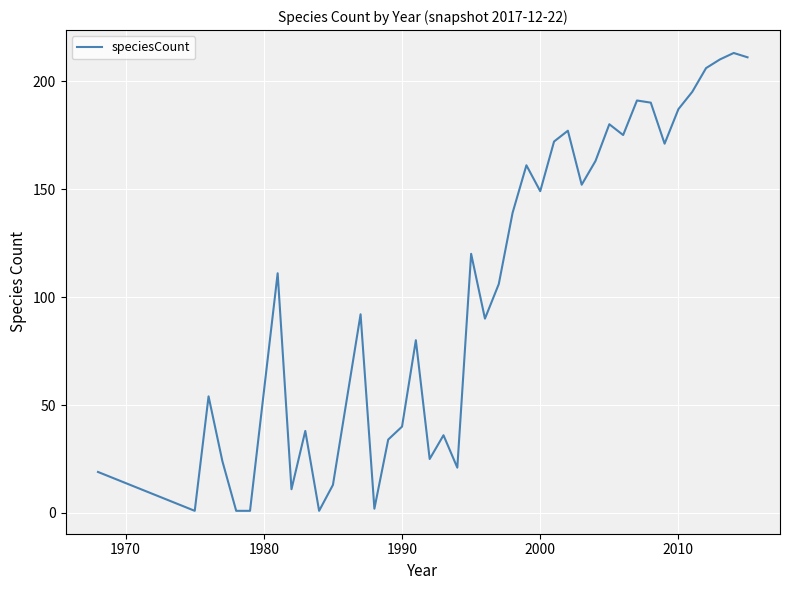

Reading left to right, list all the values displayed in this chart.

19	1	54	24	1	1	111	11	38	1	13	92	2	34	40	80	25	36	21	120	90	106	139	161	149	172	177	152	163	180	175	191	190	171	187	195	206	210	213	211